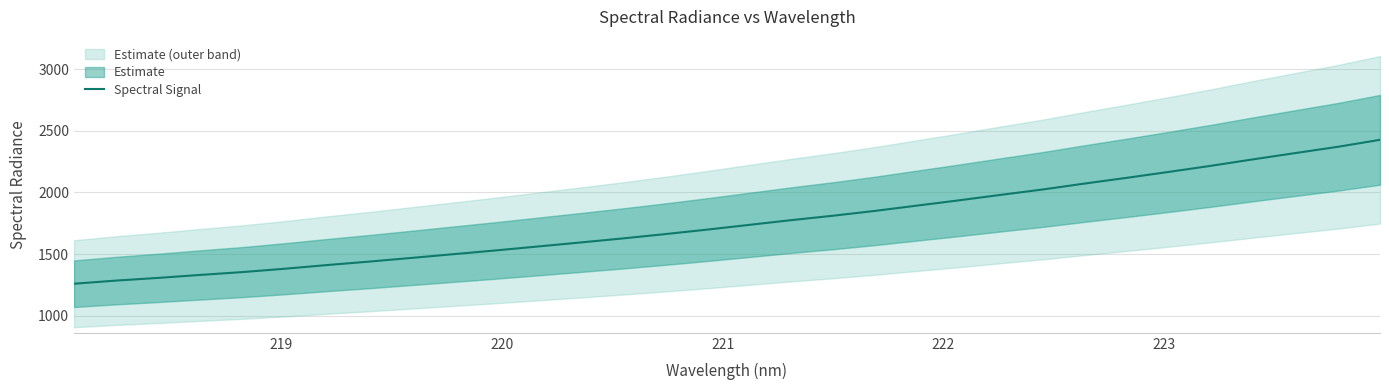

What is the greatest value displayed?

2427.0